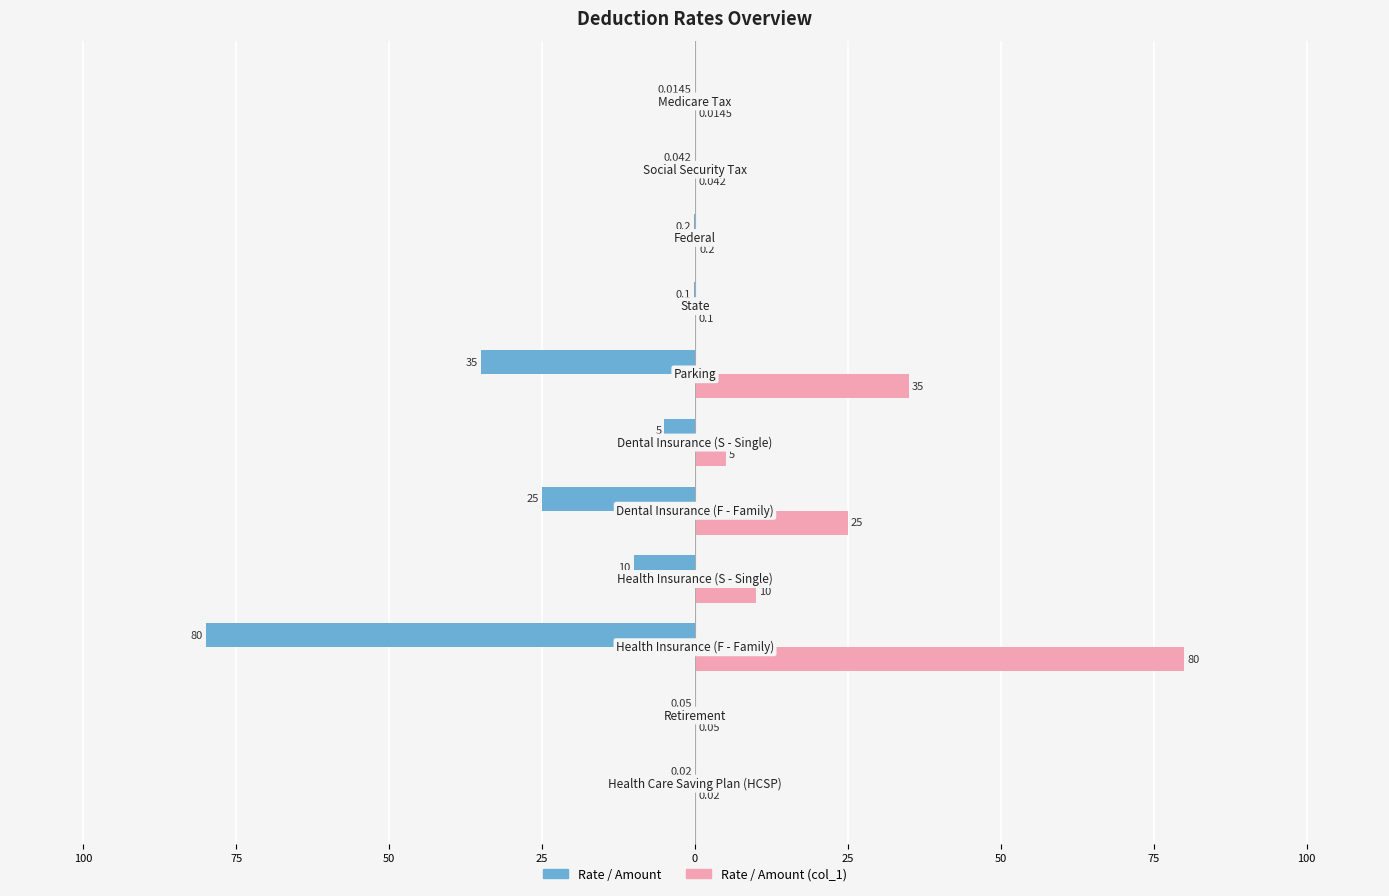

How many bars are there in total?

22